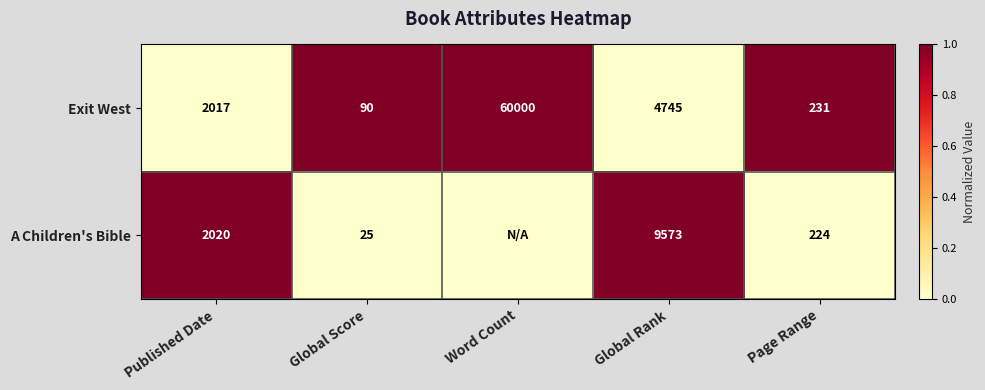

At which category is the sum across all series the highest?

Published Date